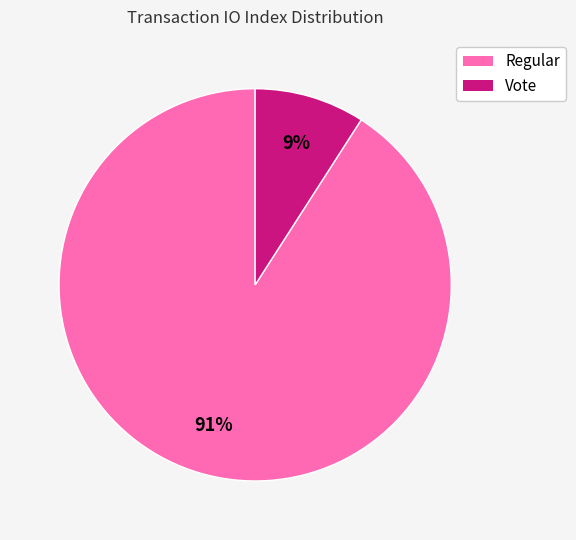

To the nearest percent, what percentage of the pie is Regular?

91%